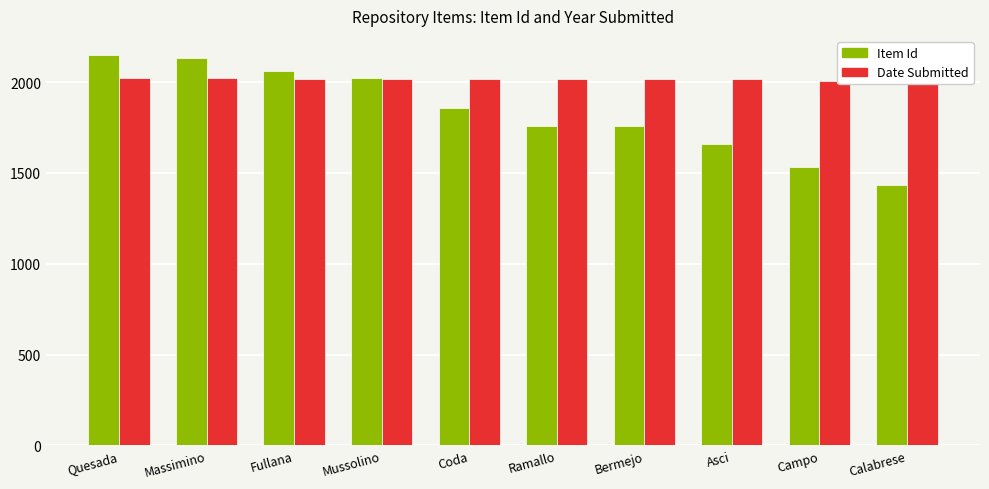

Rank the series by their maximum value, from highest to lowest.

Item Id, Date Submitted